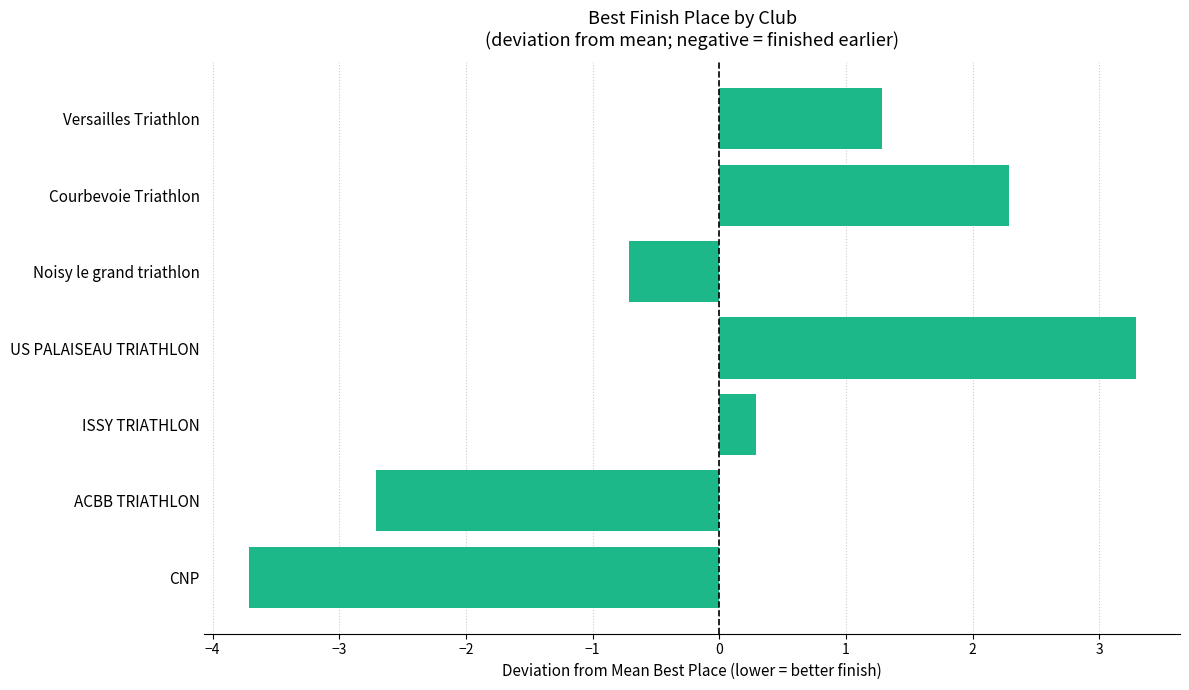

What is the greatest value displayed?

3.3